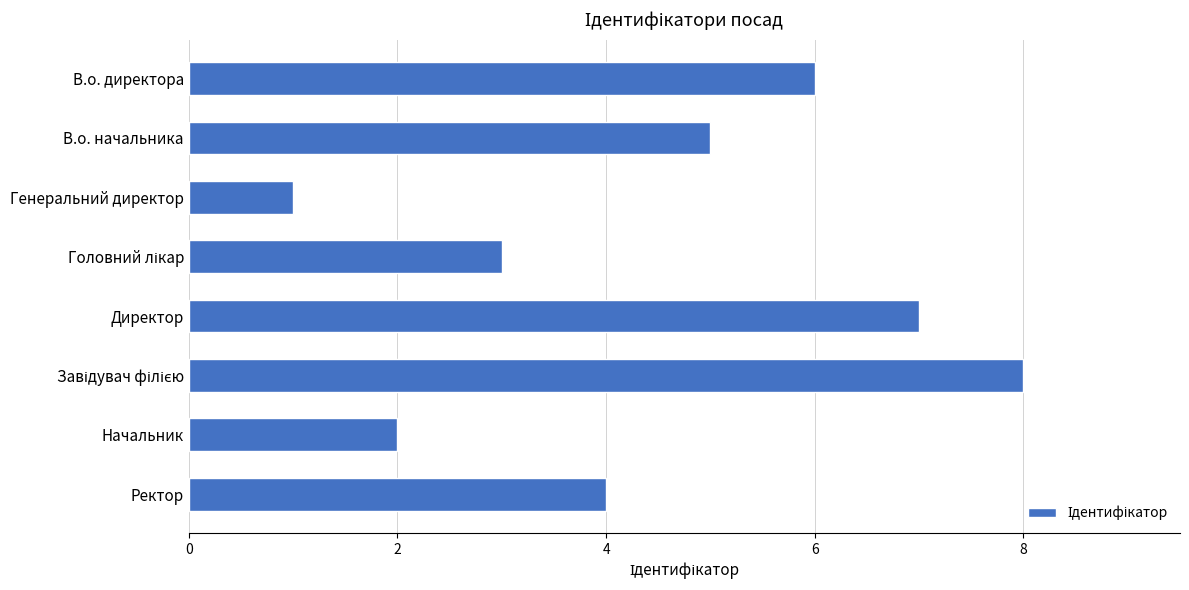

What is the maximum value shown in the chart?

8